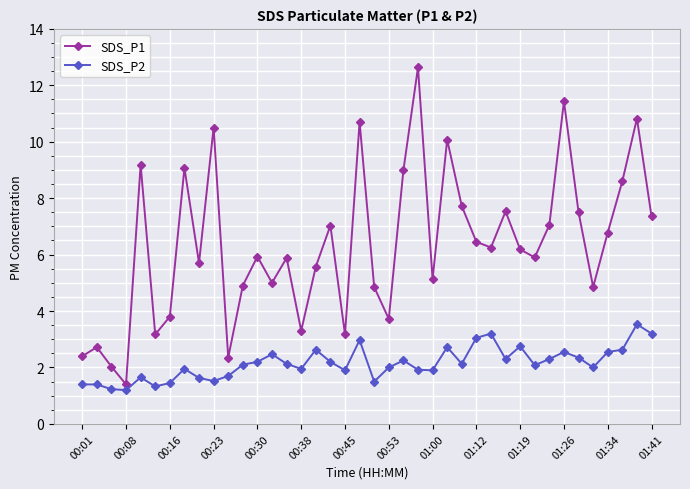

What is the greatest value displayed?

12.6